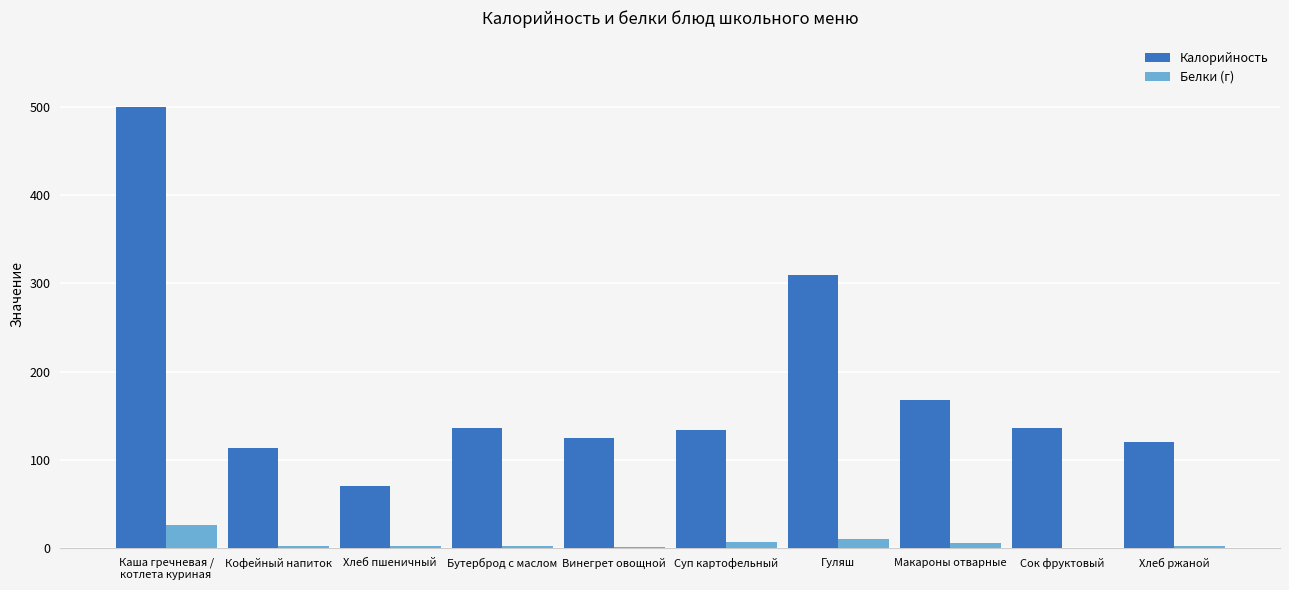

At which label is Белки (г) closest to 13?

Гуляш